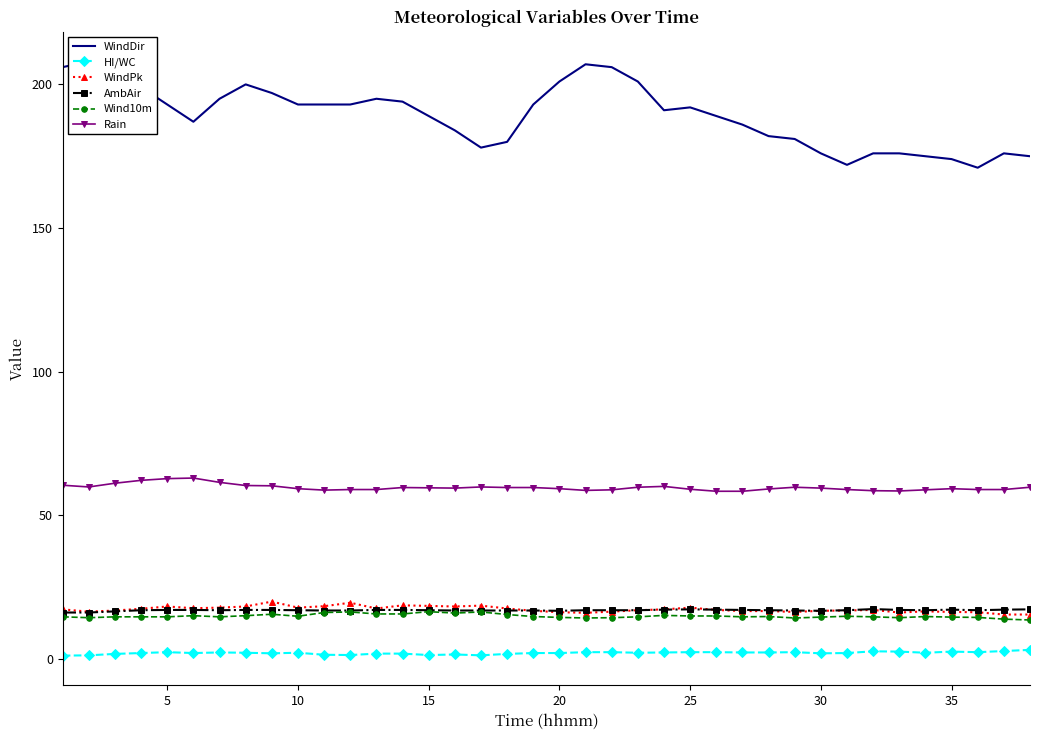

True or false: Rain has more than 2 points higher than both neighbors.

True